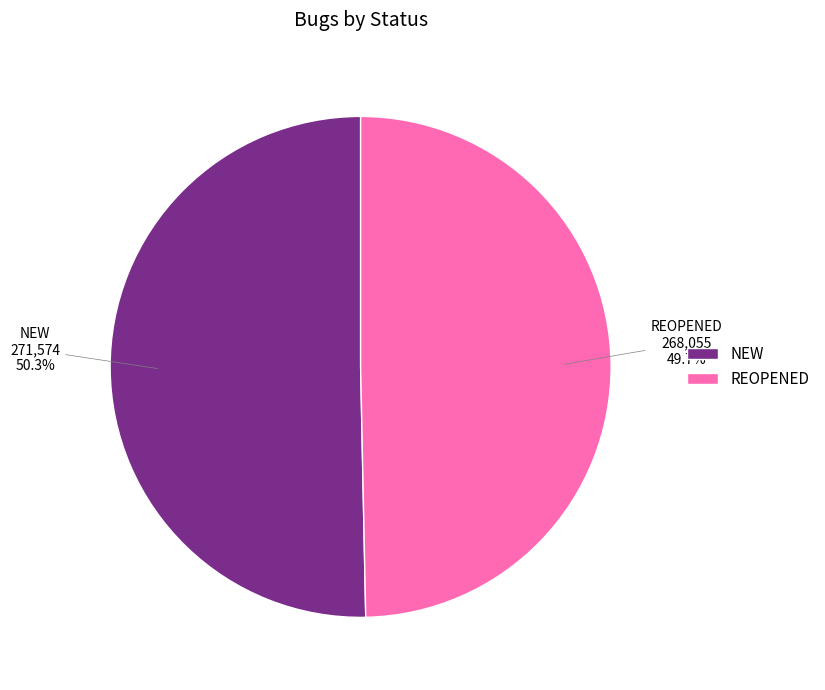

The NEW slice represents 50% of the pie. True or false?

True